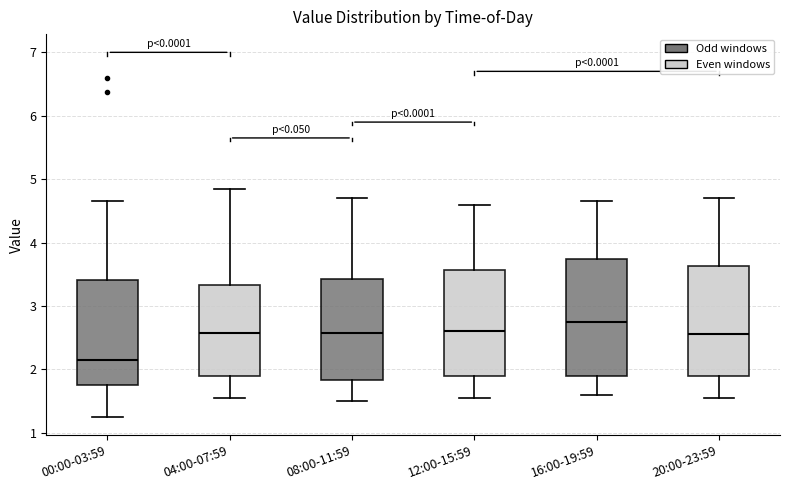

Reading left to right, transcribe this box plot: for each box, give where its median line is, the range the box spans, and where its two whiskers end, as read against the y-axis. The values are not printed on the chart, so give them approximately, as read against the axis.

00:00-03:59: median 2.2, box 1.8 to 3.4, whiskers 1.3 to 4.7
04:00-07:59: median 2.6, box 1.9 to 3.3, whiskers 1.6 to 4.9
08:00-11:59: median 2.6, box 1.8 to 3.4, whiskers 1.5 to 4.7
12:00-15:59: median 2.6, box 1.9 to 3.6, whiskers 1.6 to 4.6
16:00-19:59: median 2.8, box 1.9 to 3.7, whiskers 1.6 to 4.7
20:00-23:59: median 2.6, box 1.9 to 3.6, whiskers 1.6 to 4.7